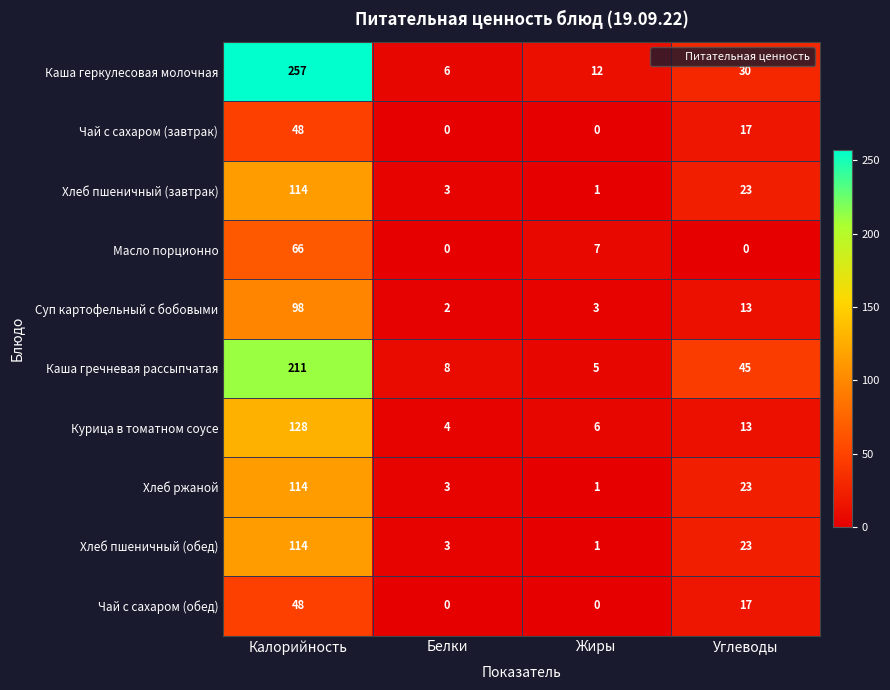

At how many categories does at least one series exceed 204?

1